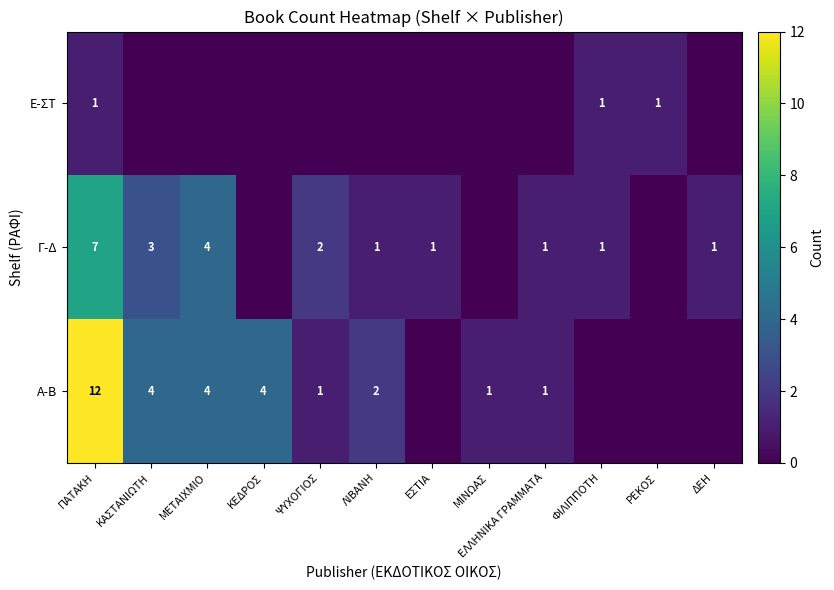

True or false: Α-Β has a value of 2 at ΜΙΝΩΑΣ.

False